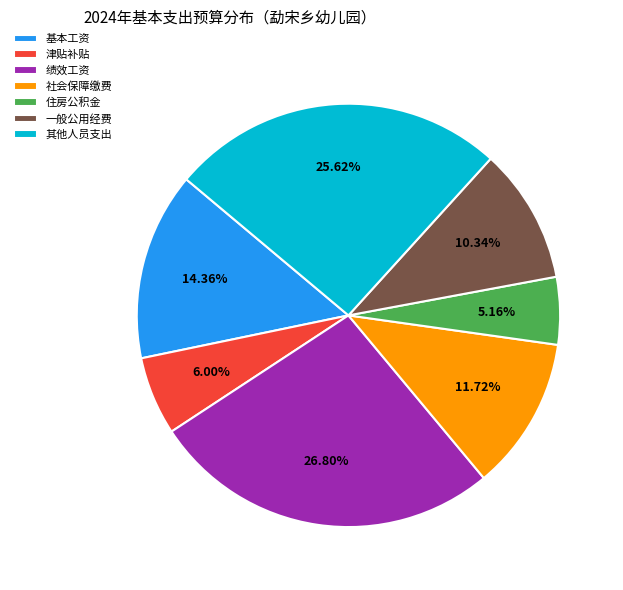

Does 其他人员支出 account for over 50% of the chart?

No